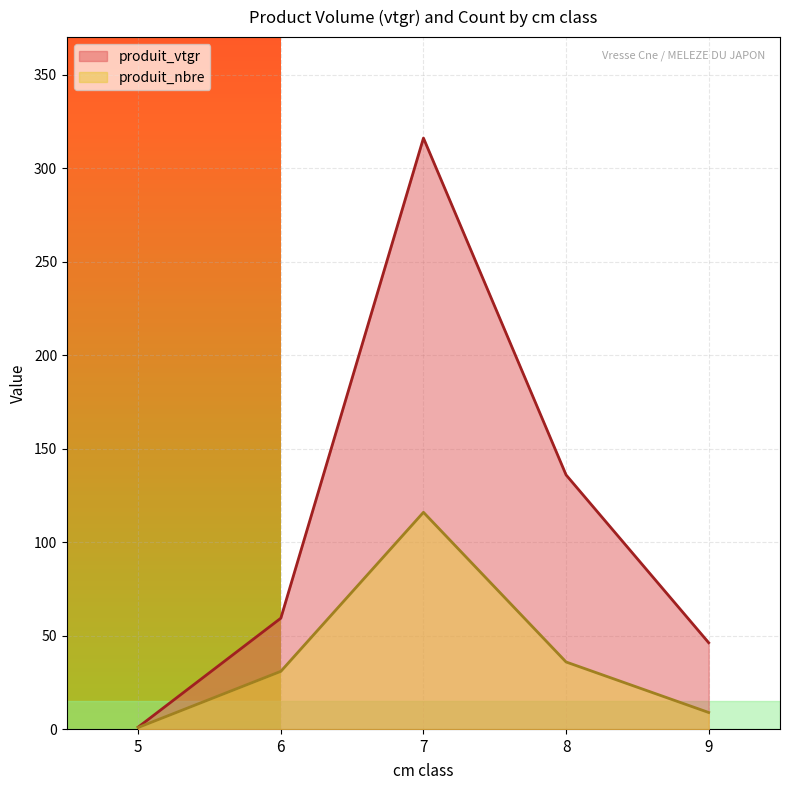

What is the difference between the produit_vtgr values at 8 and 6?

76.6